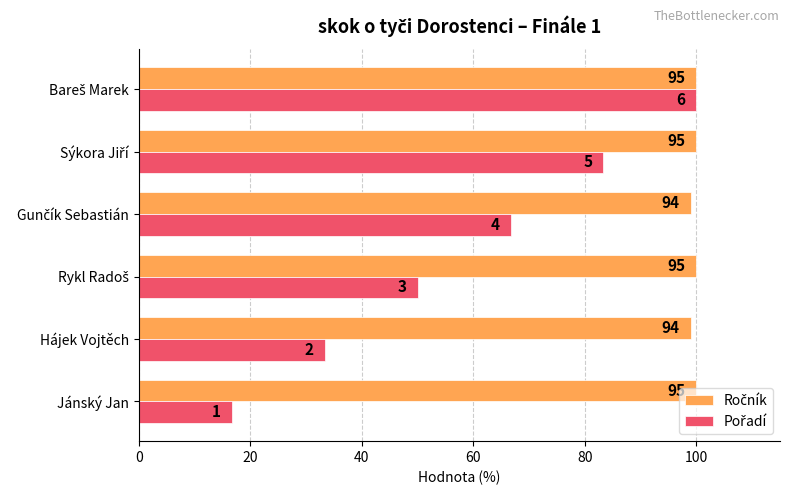

How many bars are there in total?

12